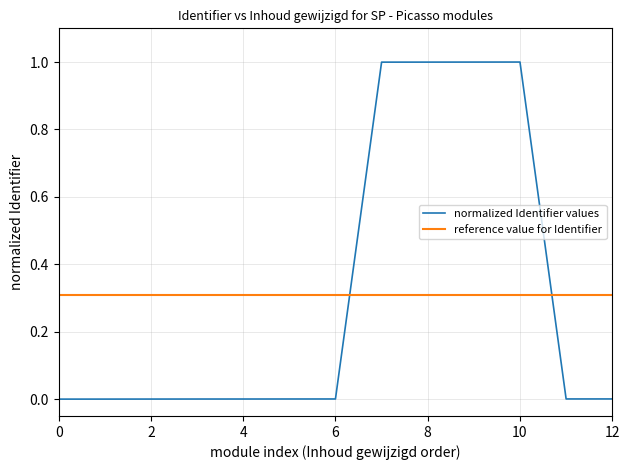

Which series has the widest spread of values?

normalized Identifier values